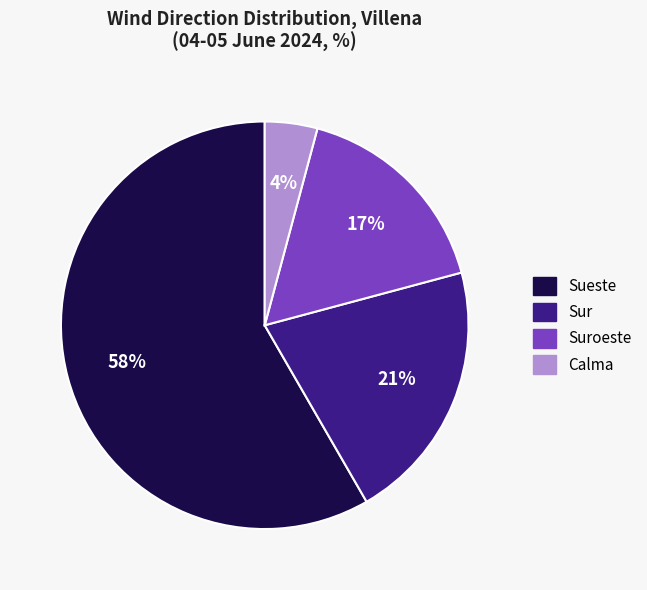

What percentage is the Calma slice, to the nearest percent?

4%